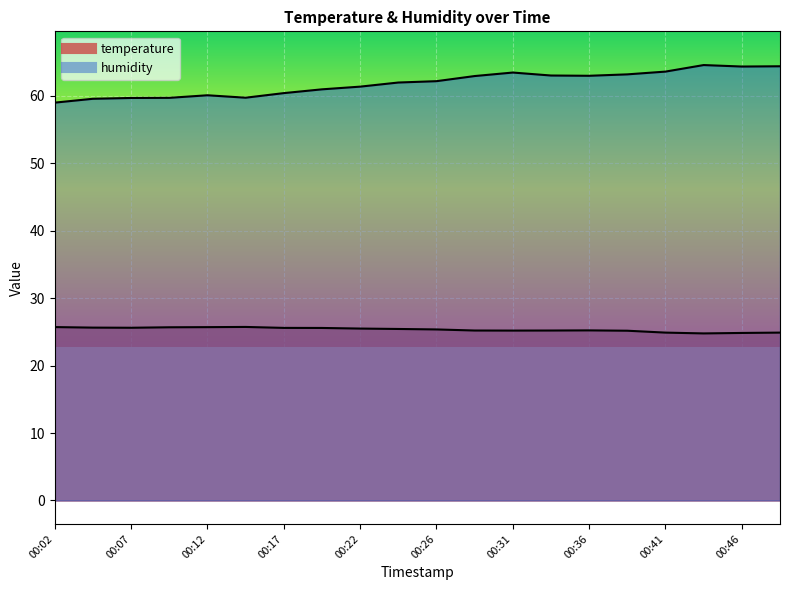

What is the total value across all series at 00:29?

88.1